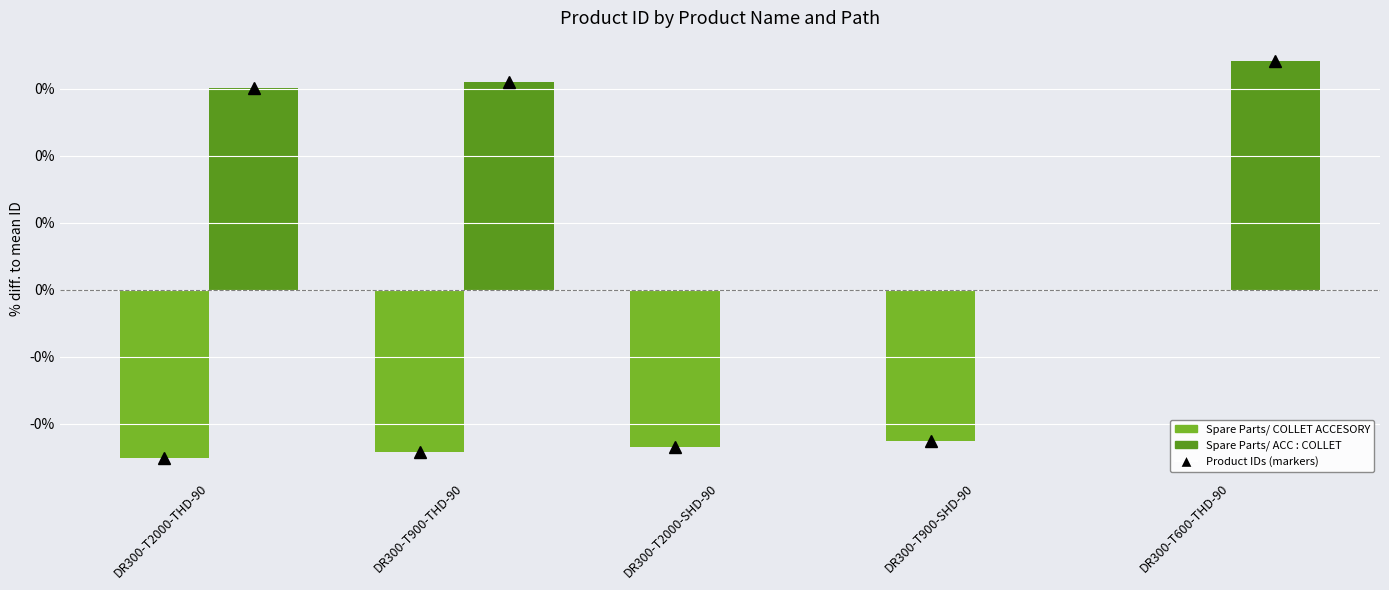

Rank the series by their average value, from highest to lowest.

Spare Parts/ ACC : COLLET, Spare Parts/ COLLET ACCESORY